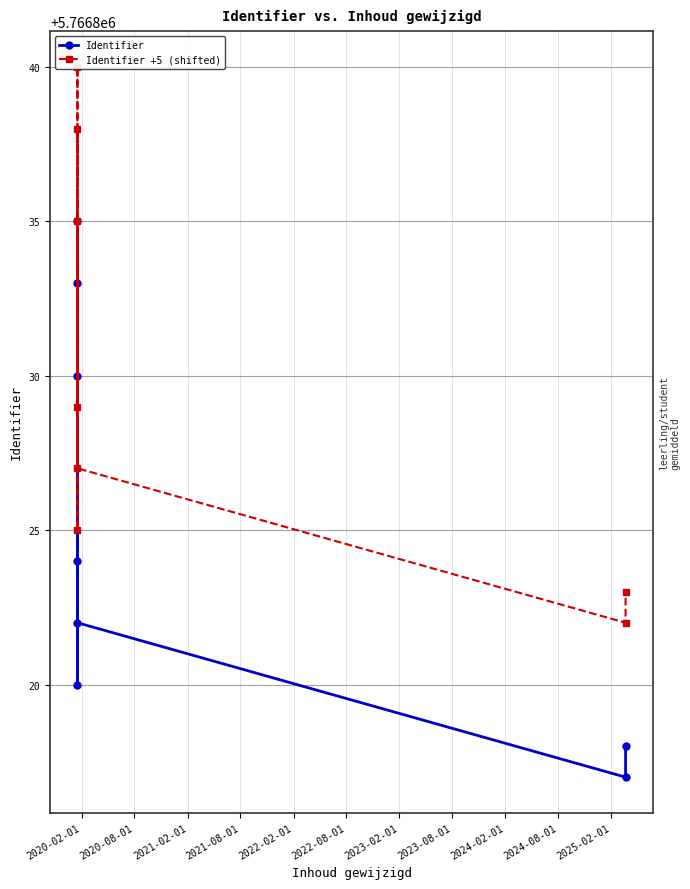

What is the total value across all series at 2022-02-01?

11533671